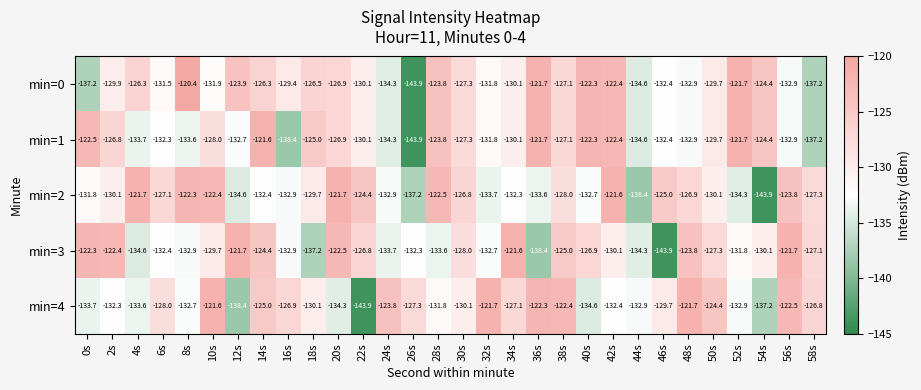

What value does the min=0 series have at 52s?

-121.7